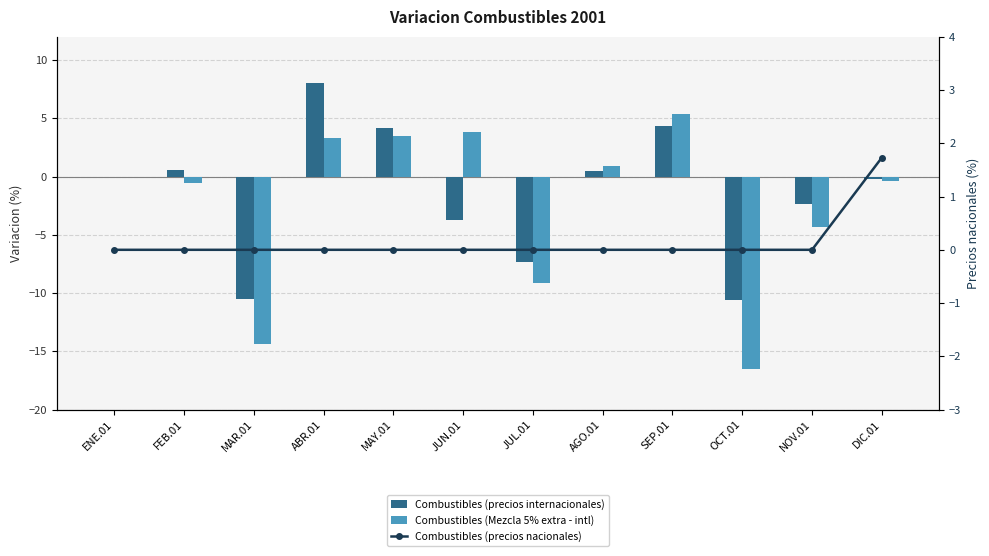

Which series has the widest spread of values?

Combustibles (Mezcla 5% extra - intl)